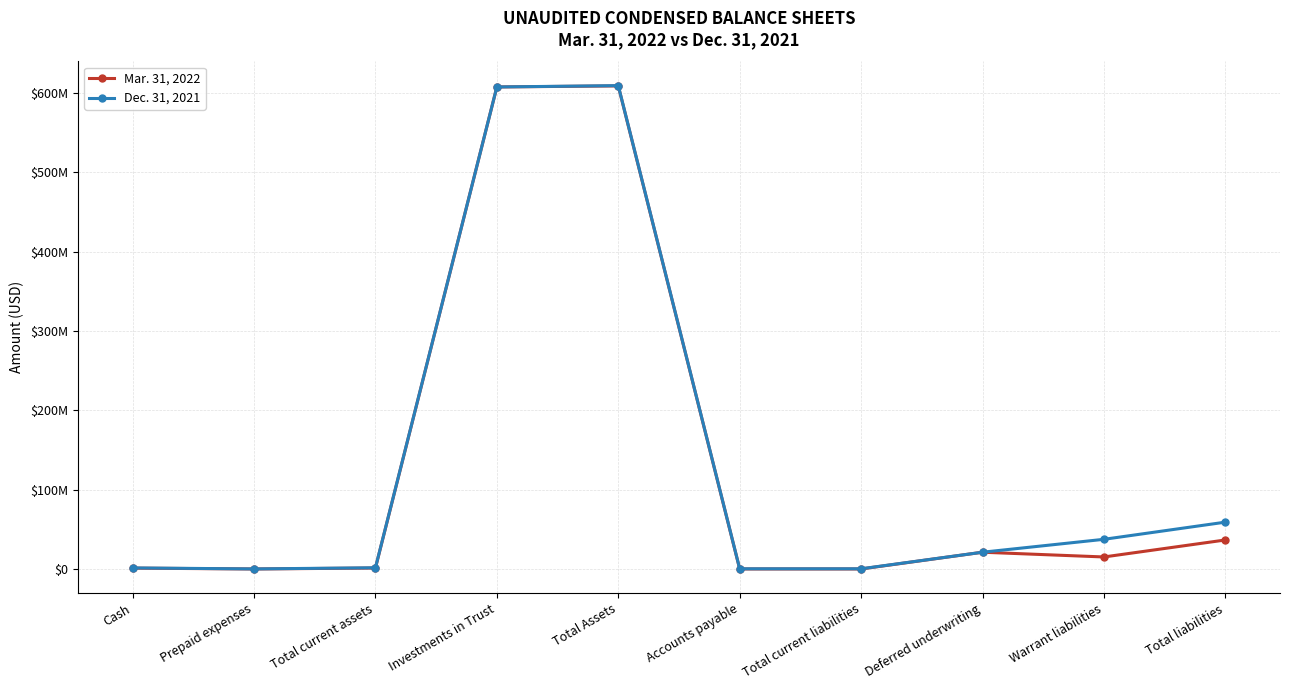

Does the chart display data point markers on the line(s)?

Yes